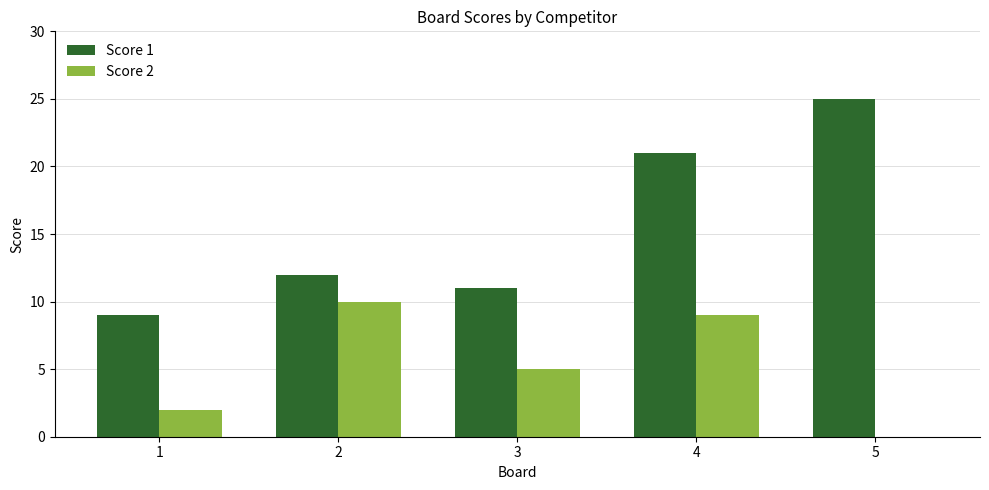

Between 1 and 3, which series saw the biggest shift?

Score 2